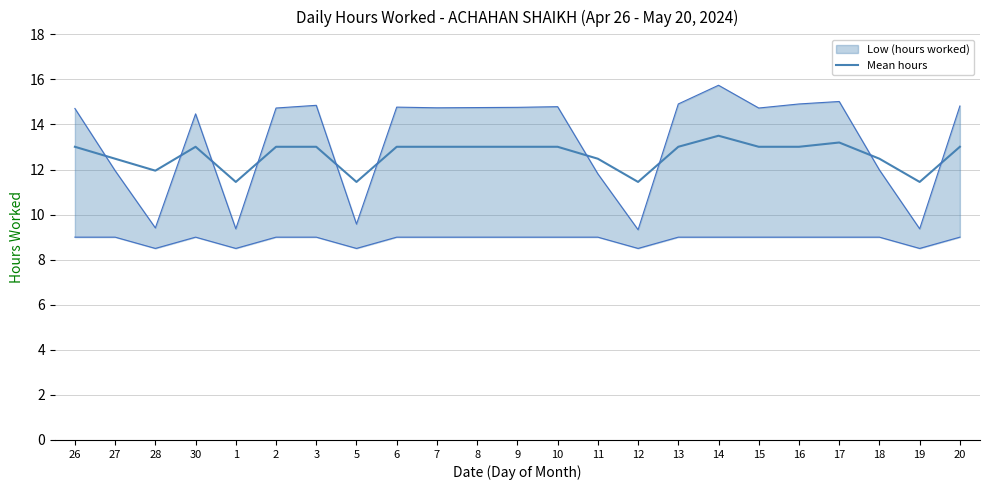

What is the value of the 20th point from the left?

13.2